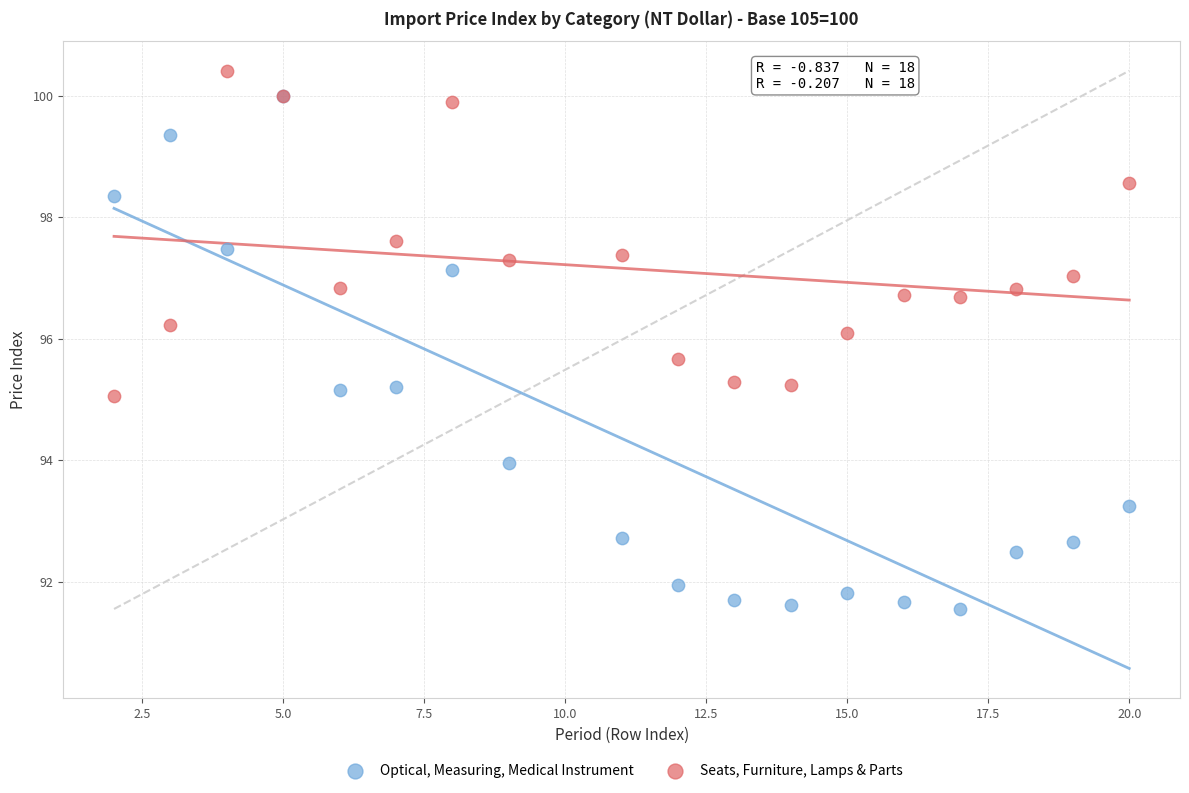

Which series contains the lowest Y value?

Optical, Measuring, Medical Instrument